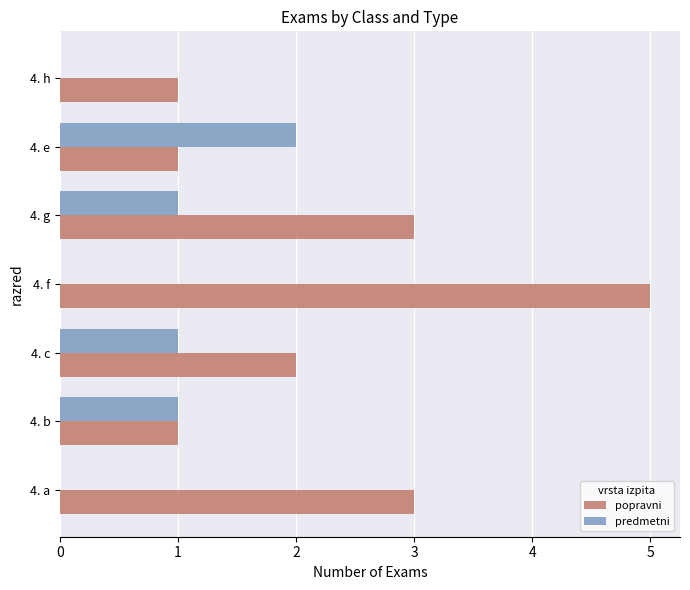

What is the sum of the popravni values at 4. e and 4. g?

4